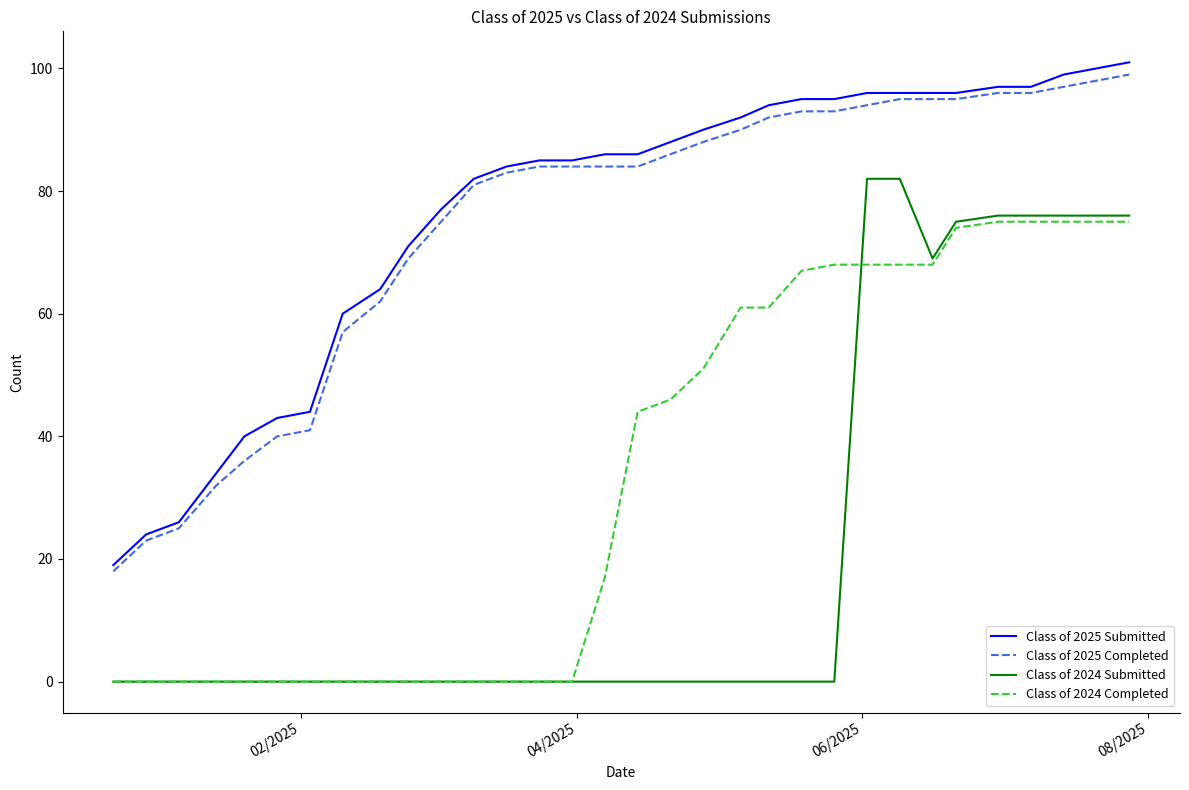

True or false: Class of 2025 Completed and Class of 2024 Completed intersect in this chart.

False